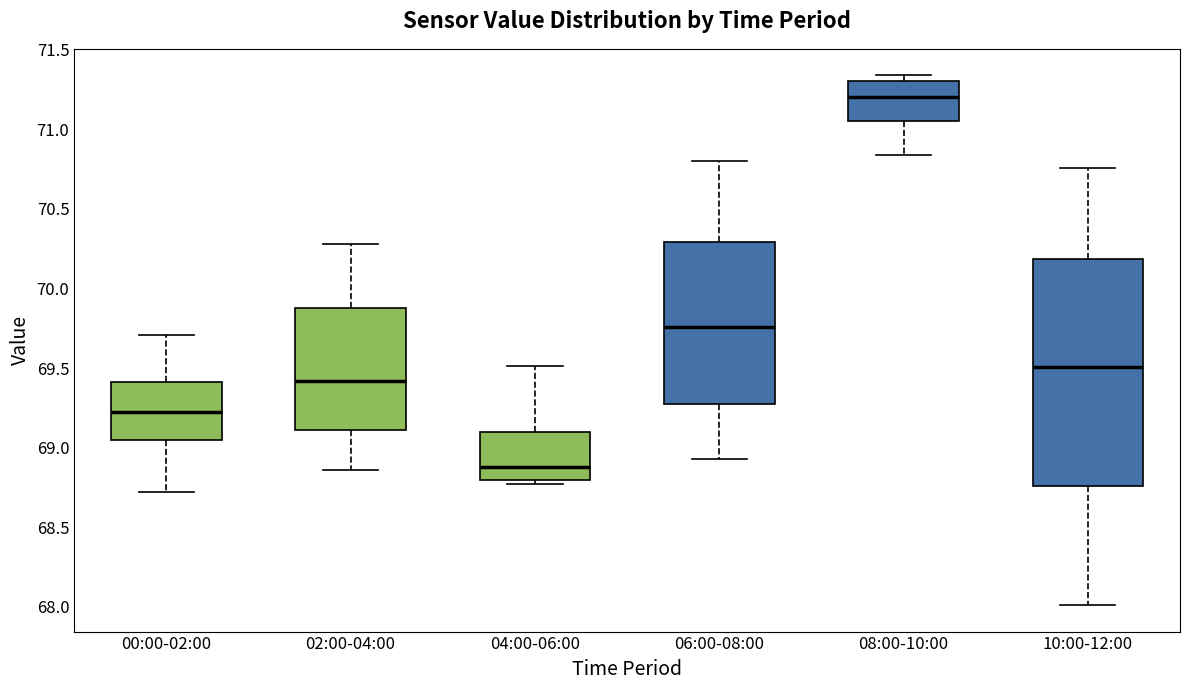

Which box has the lowest median line?

04:00-06:00